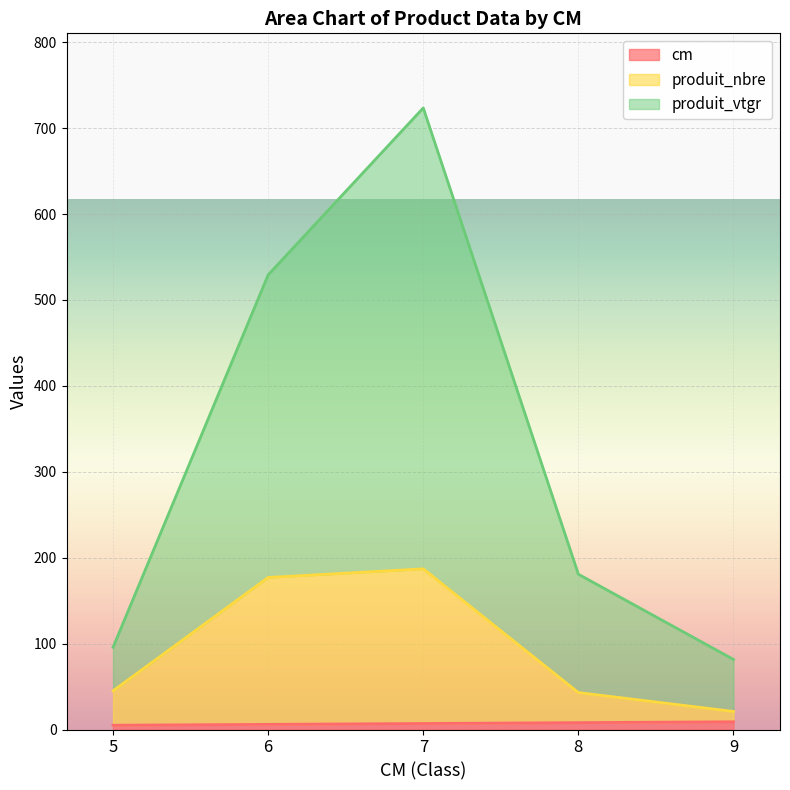

Which category has the highest value in the produit_nbre series?

7